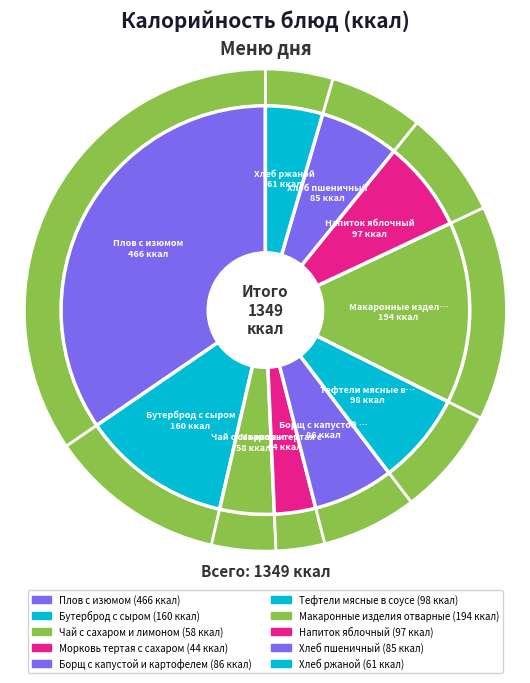

Is there a majority slice in this chart?

No